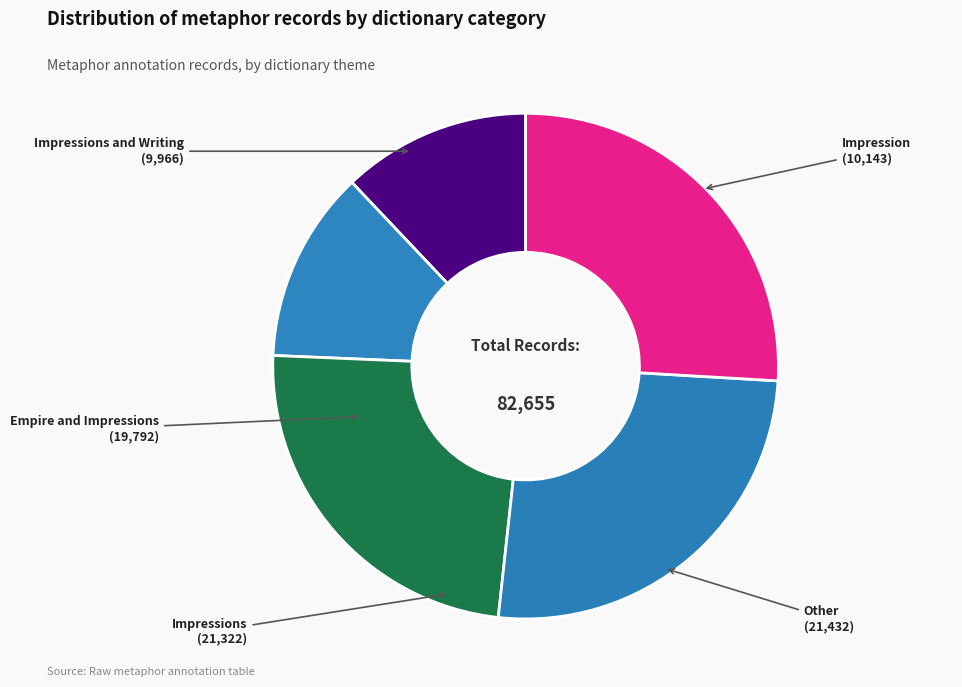

Is it true that Impression is 12% of the pie?

True